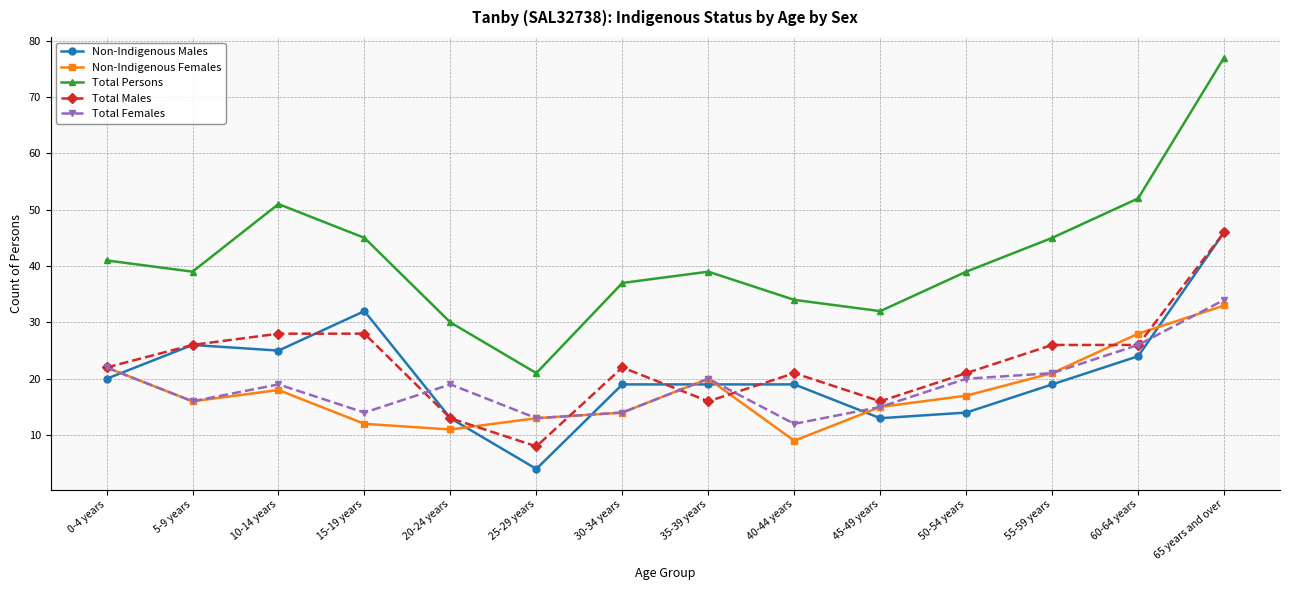

Is this an area chart (filled region under the line)?

No